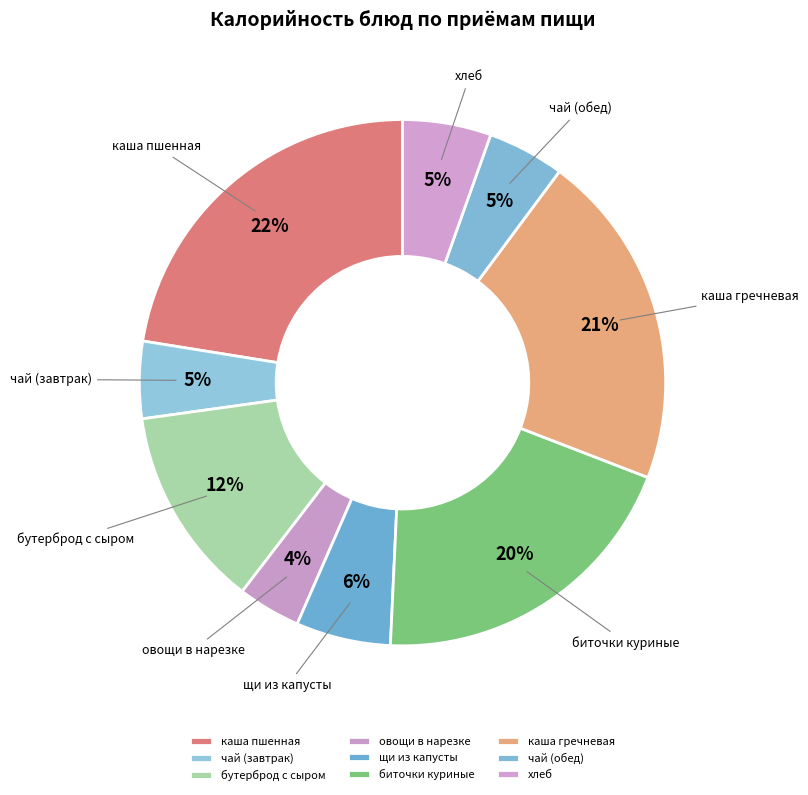

Is the sum of каша пшенная and щи из капусты greater than half?

No